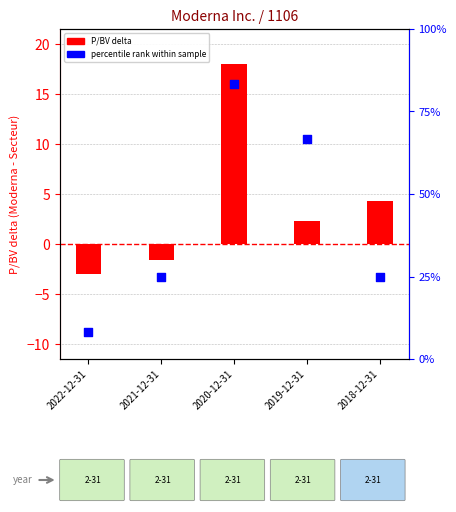

Which series has the largest total across all categories?

Percentile rank within sample